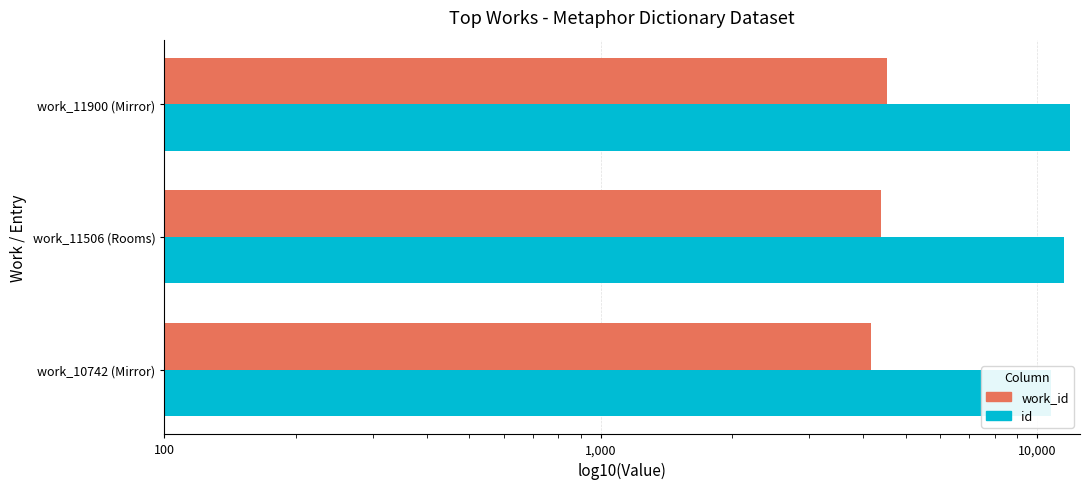

Is it true that id equals 6200 at work_11900 (Mirror)?

False